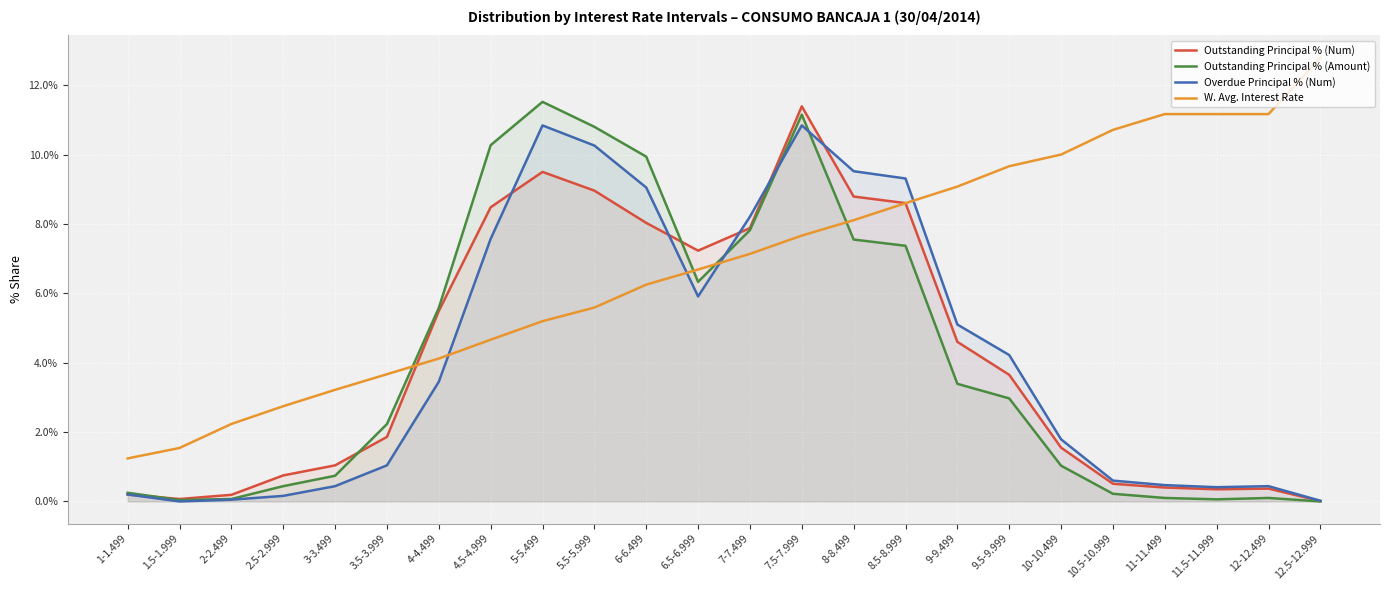

Is it true that Outstanding Principal % (Num) equals 0.2 at 2-2.499?

True